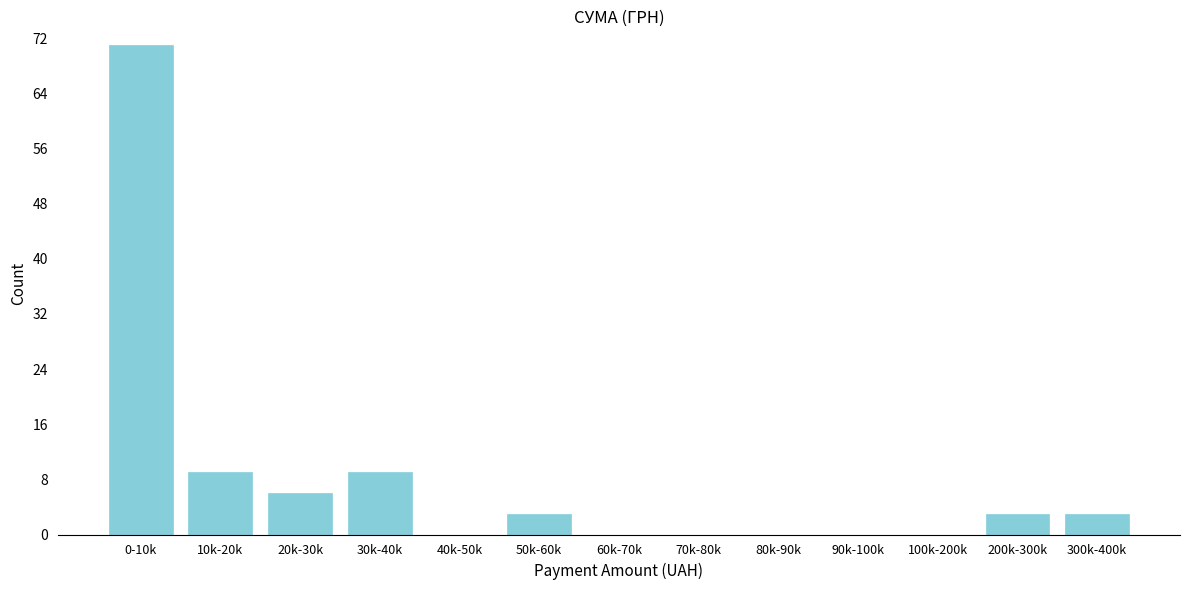

Reading right to left, transcribe all the data shown in this chart.

300k-400k=3	200k-300k=3	100k-200k=0	90k-100k=0	80k-90k=0	70k-80k=0	60k-70k=0	50k-60k=3	40k-50k=0	30k-40k=9	20k-30k=6	10k-20k=9	0-10k=71